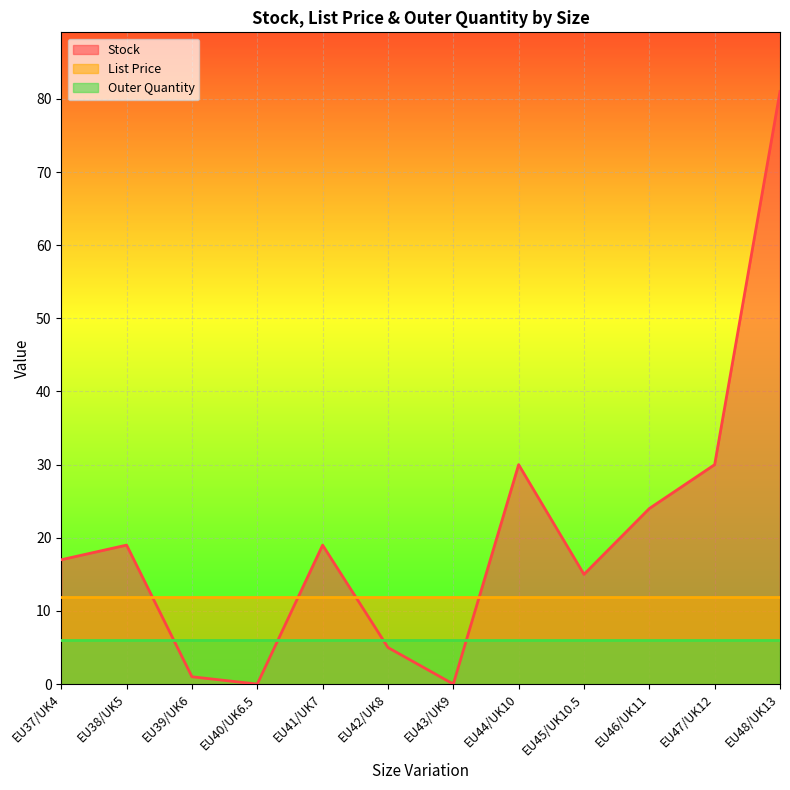

What is the label of the 9th point from the left?

EU45/UK10.5